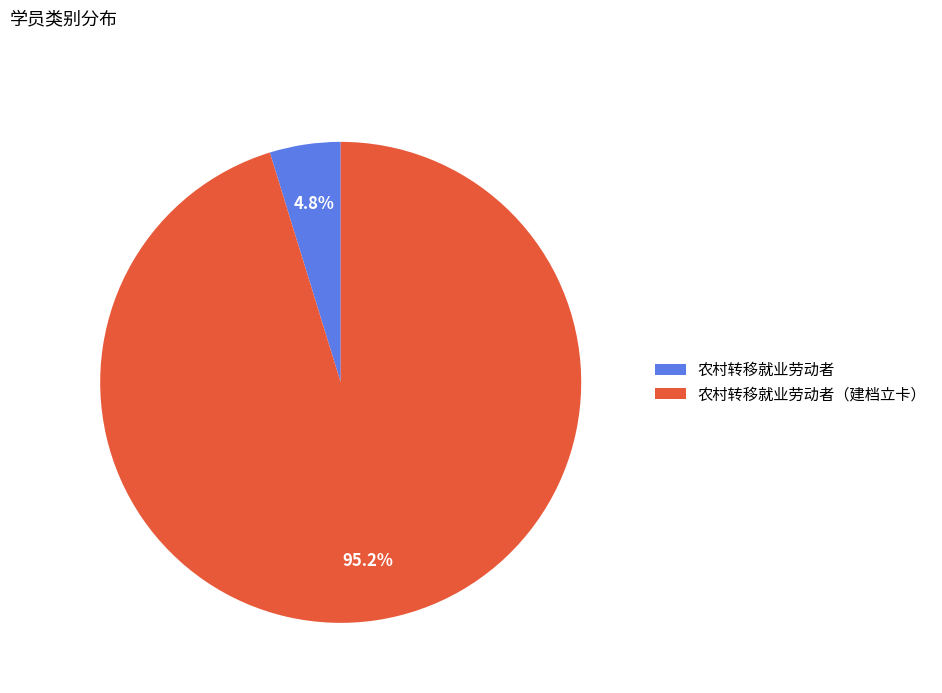

Is it true that 农村转移就业劳动者（建档立卡） is 81% of the pie?

False